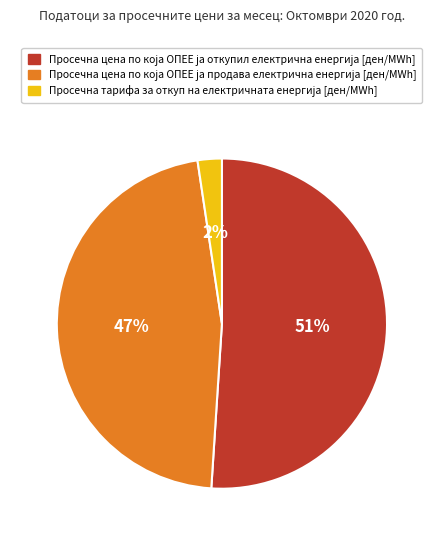

Is there any slice that represents more than half of the pie?

Yes